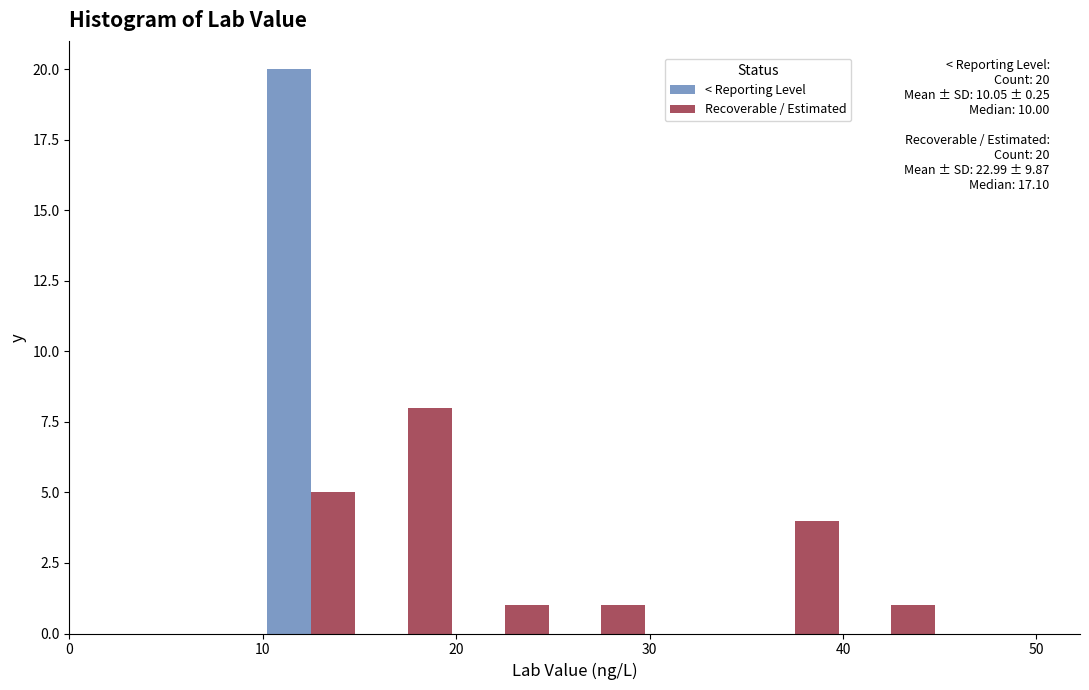

In the < Reporting Level series, which range on the x-axis has the tallest bar?

10 to 15